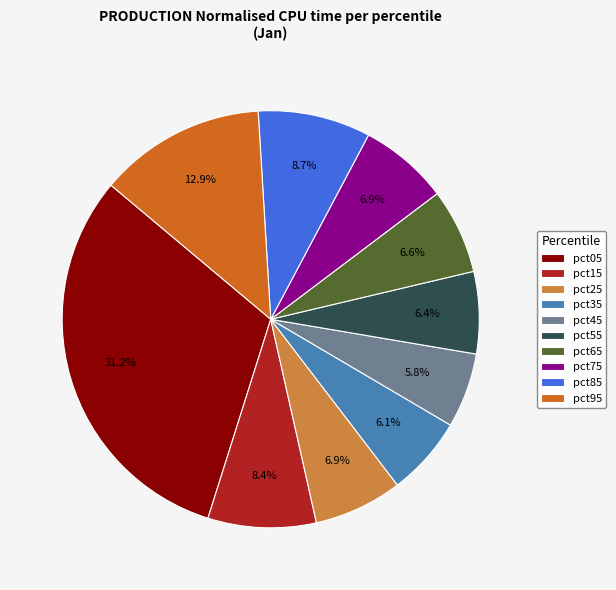

Count the number of slices in the pie.

10